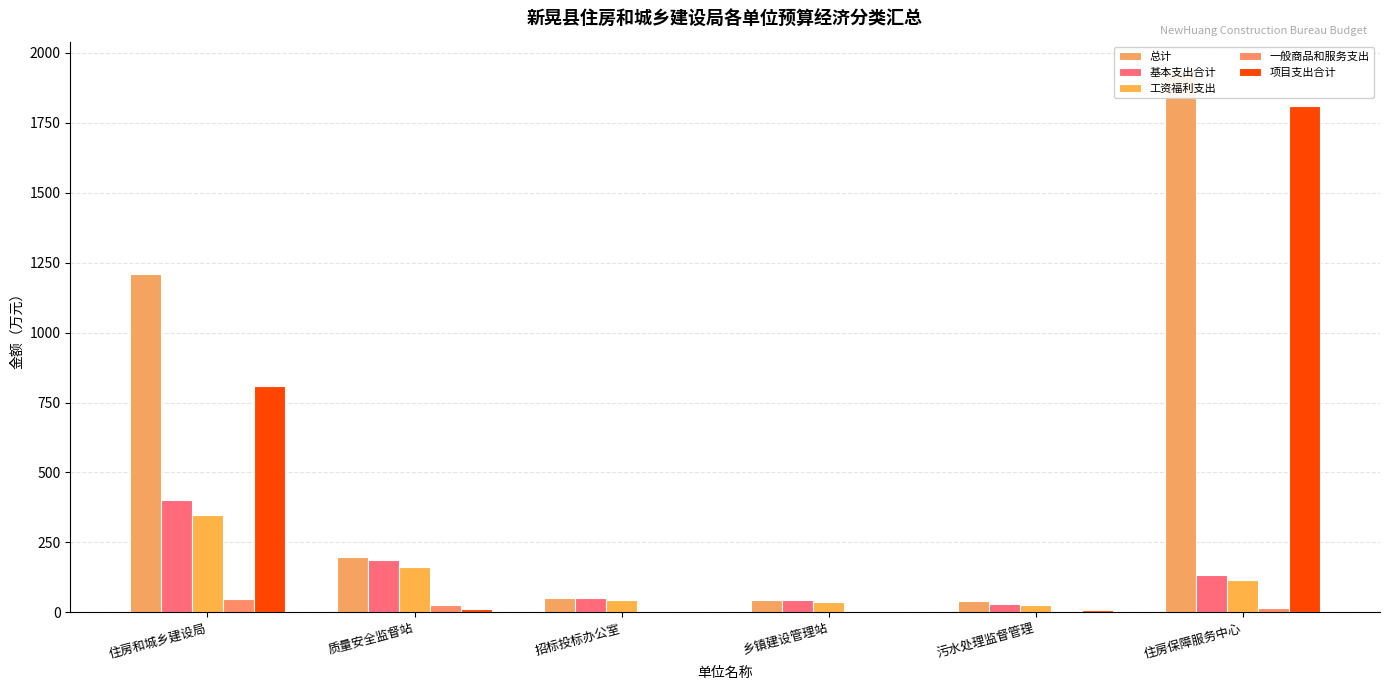

What is the difference between the second highest and minimum values in the 基本支出合计 series?

155.0